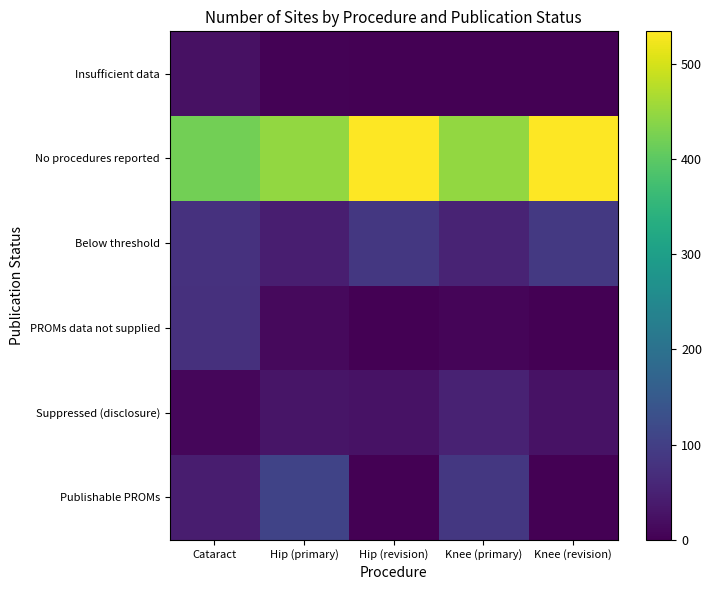

At how many categories does at least one series exceed 408?

5